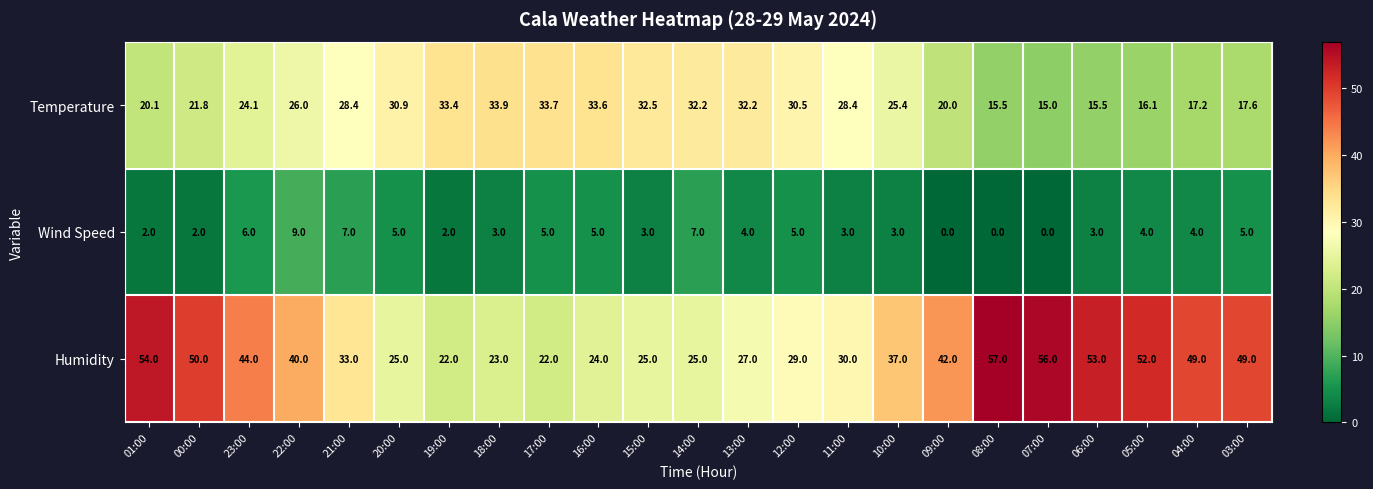

The value of Humidity at 20:00 is 36.3. True or false?

False